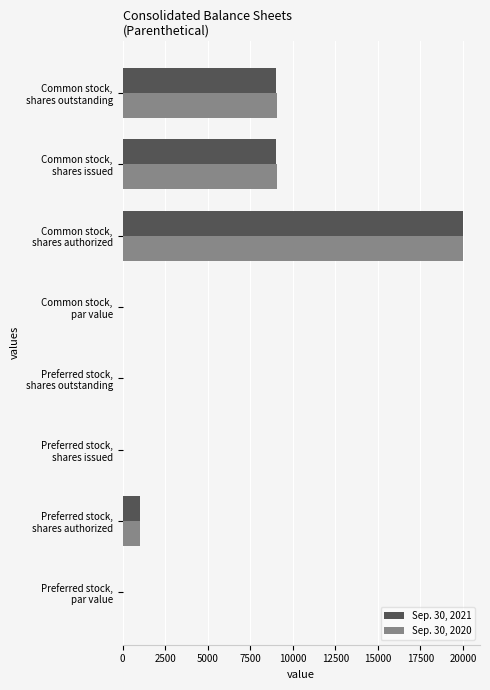

What is the highest value of the Sep. 30, 2021 series?

20000.0